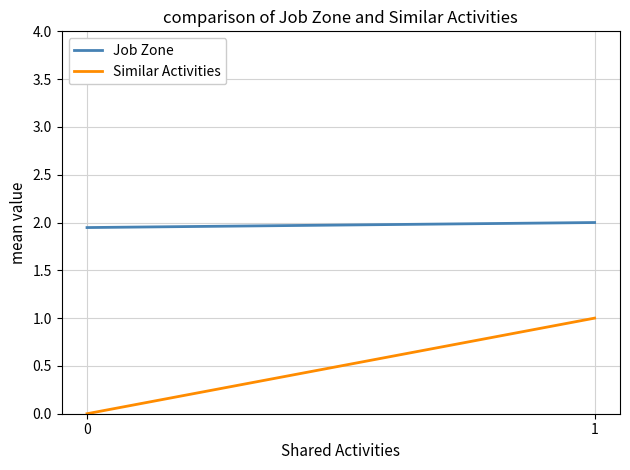

What is the sum of all Job Zone values?

3.9